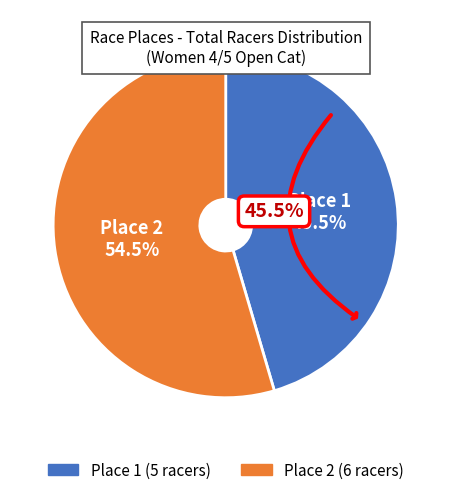

What percentage is NOT represented by Place 2?

45.5%